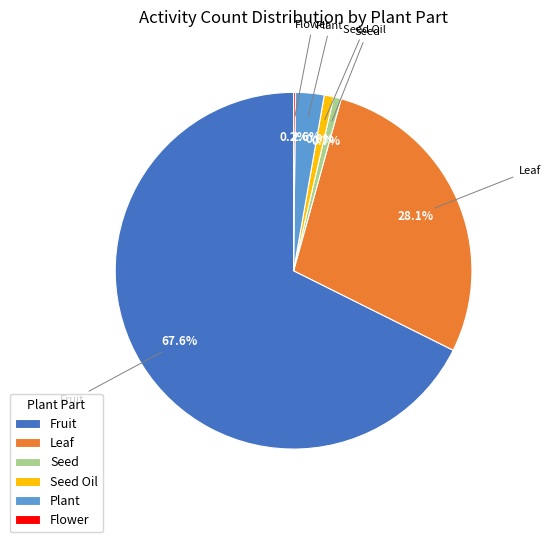

Which has a higher value, Seed Oil or Plant?

Plant